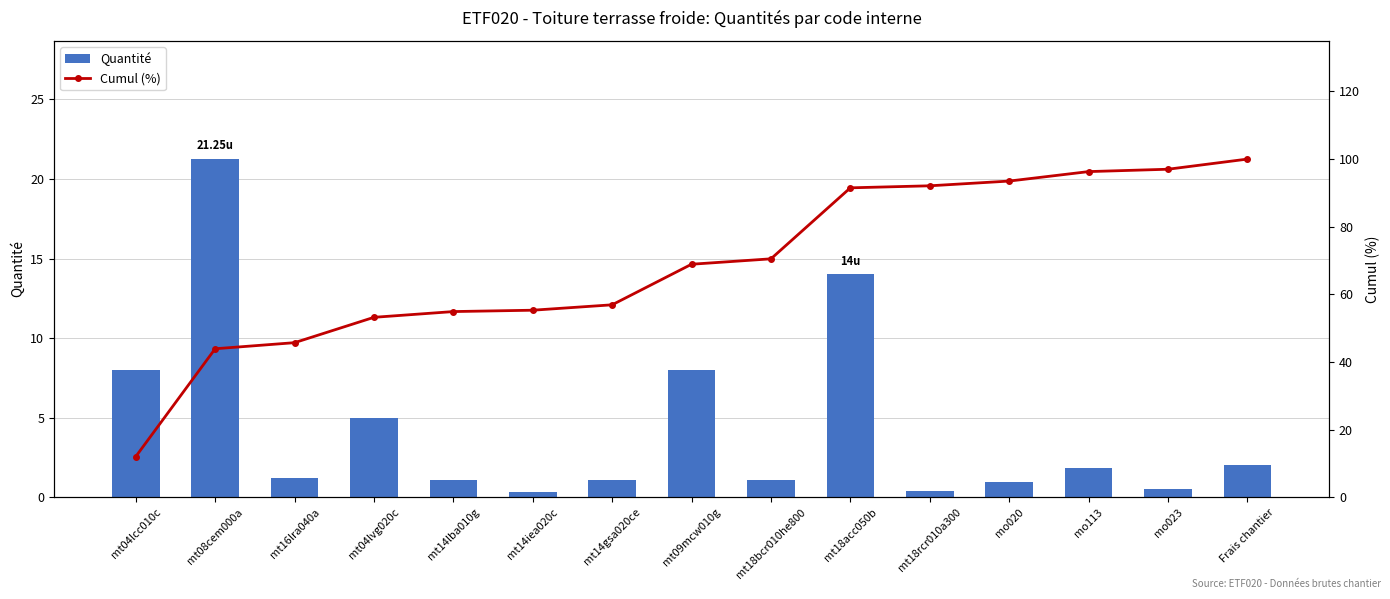

Count the number of categories in the chart.

15